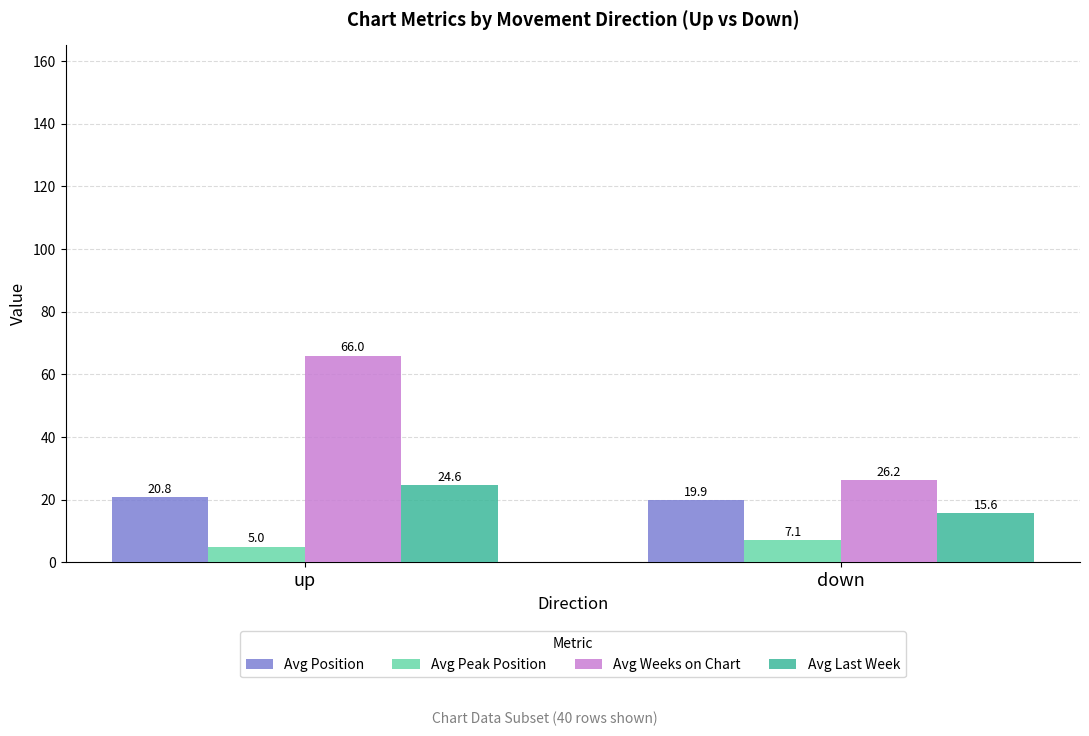

Which series has the largest total across all categories?

Avg Weeks on Chart